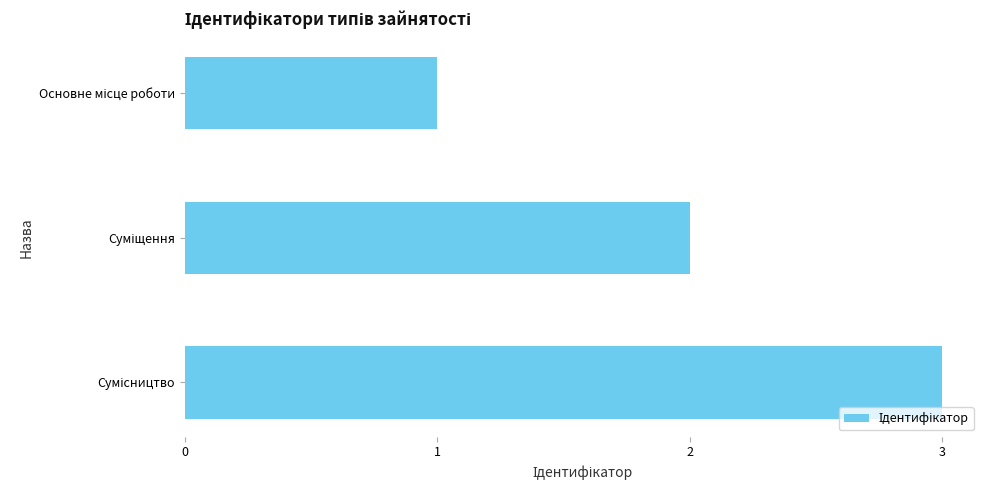

What is the sum of all values?

6